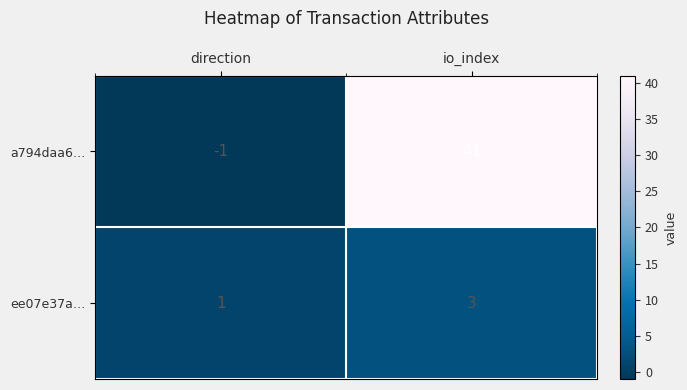

Where is a794daa6… nearest to the value 20?

direction